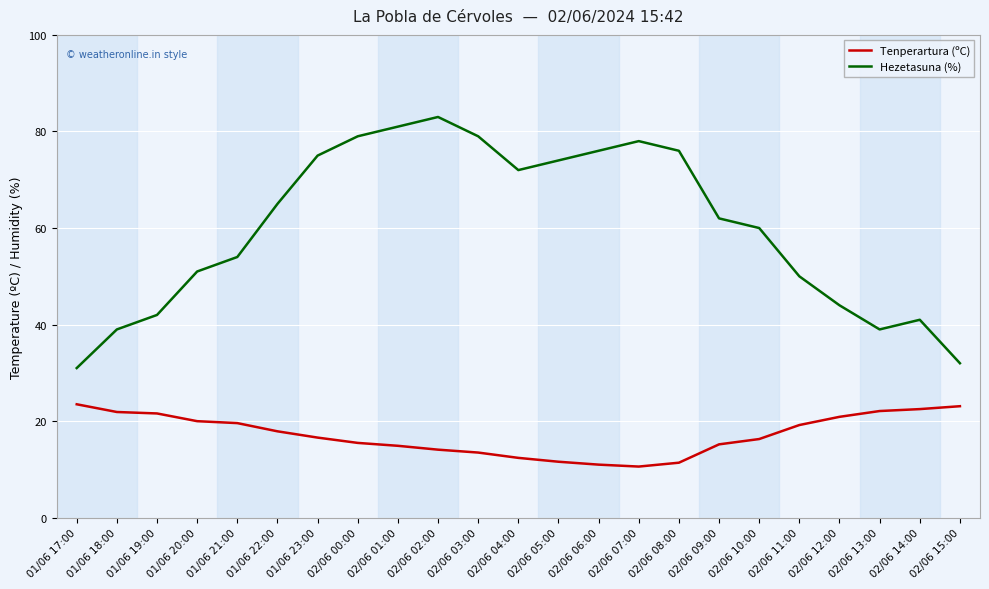

Which series has the widest spread of values?

Hezetasuna (%)